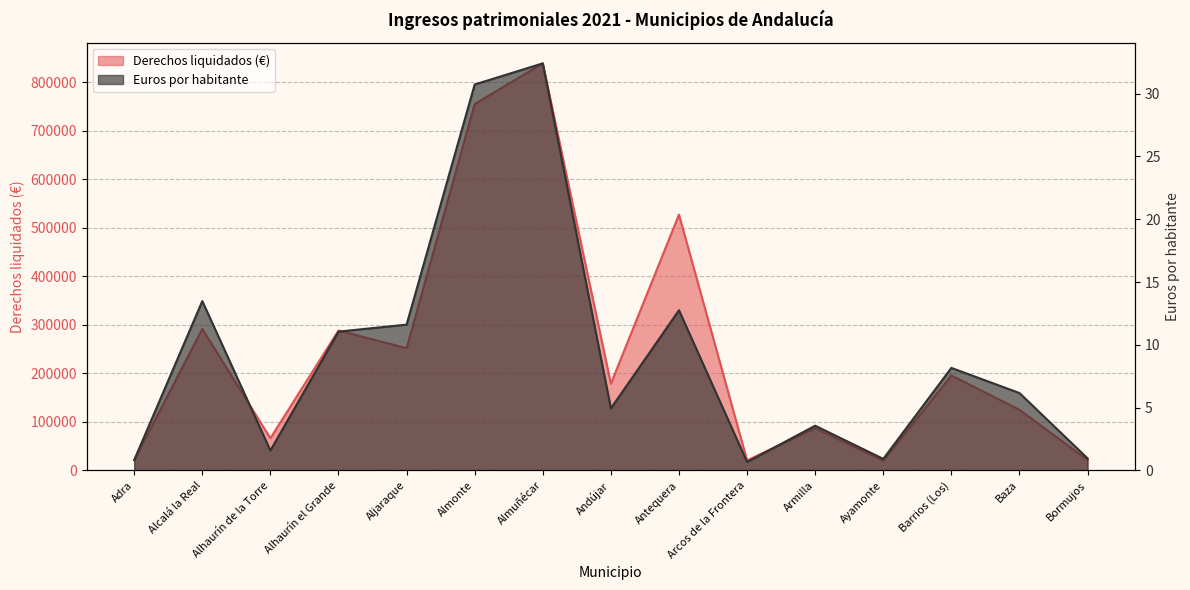

Where is the first local maximum for Euros por habitante?

Alcalá la Real